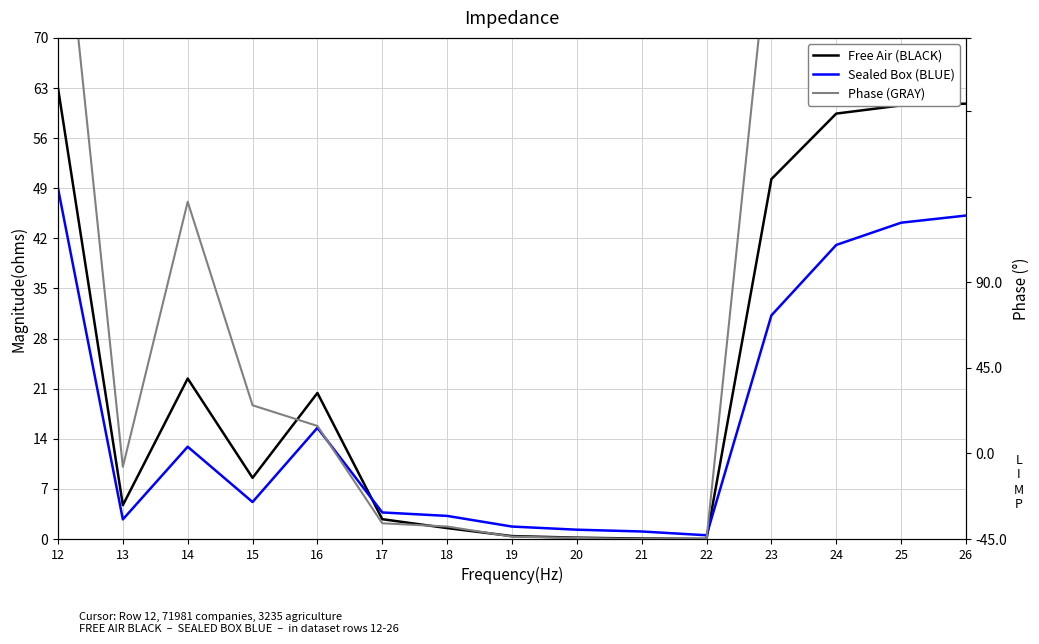

Where is the first local maximum for Phase (GRAY)?

14